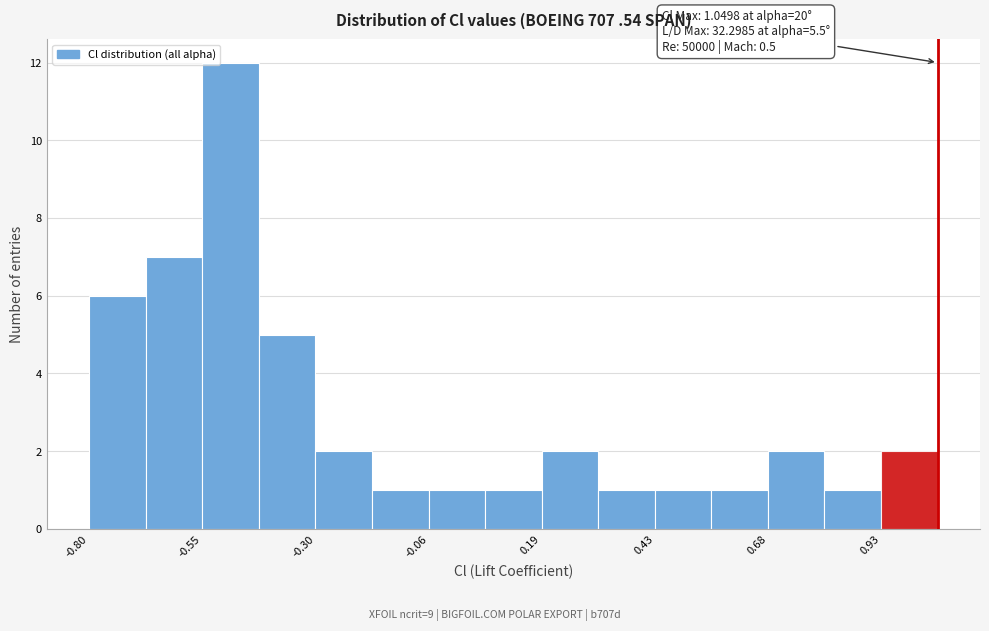

Around what value on the x-axis is the tallest bar? Give the approximate position of its centre, as read against the axis.

-0.50